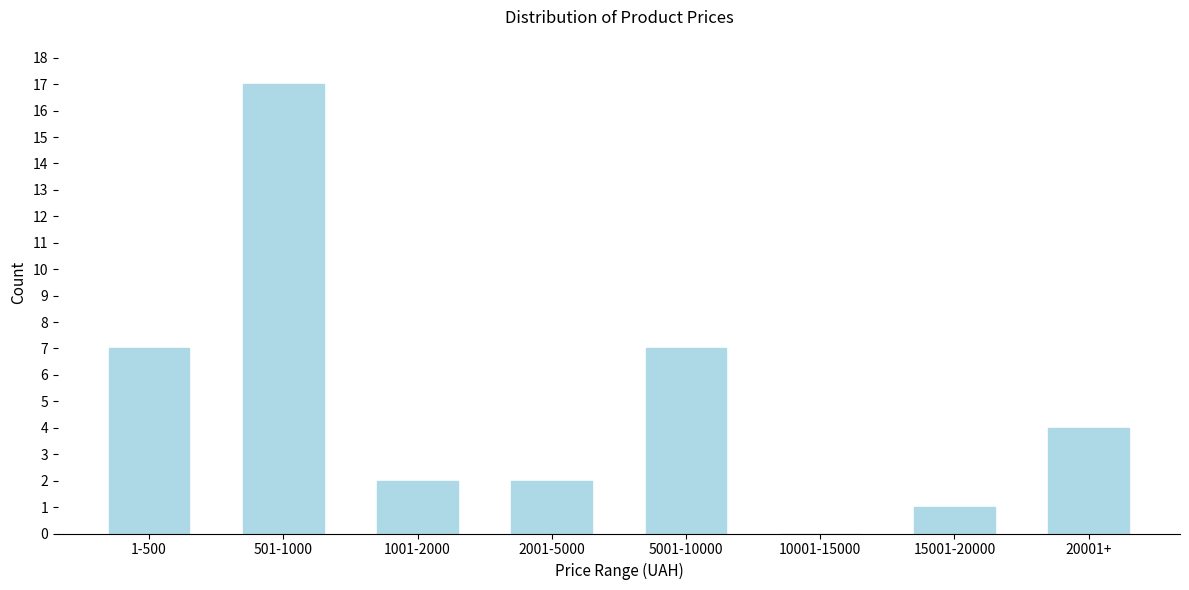

Reading left to right, what are all the values shown in this chart?

1-500=7	501-1000=17	1001-2000=2	2001-5000=2	5001-10000=7	10001-15000=0	15001-20000=1	20001+=4